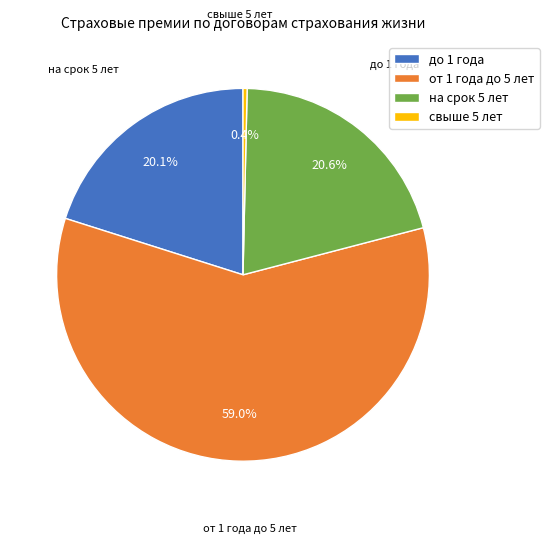

True or false: от 1 года до 5 лет accounts for 69% of the total.

False